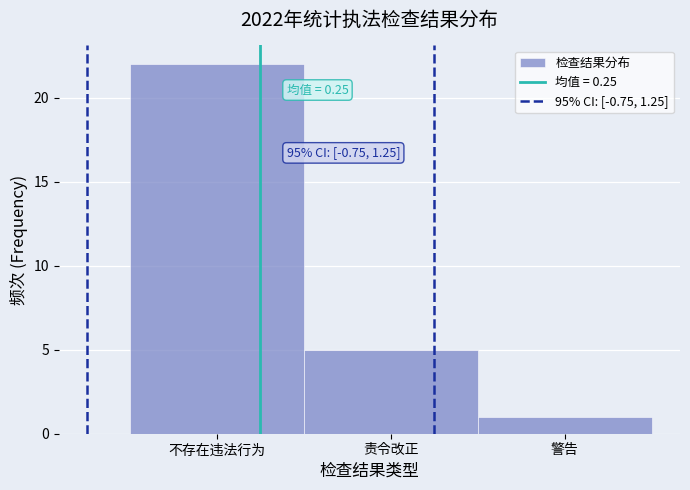

Reading left to right, what are all the values shown in this chart?

不存在违法行为=22	责令改正=5	警告=1